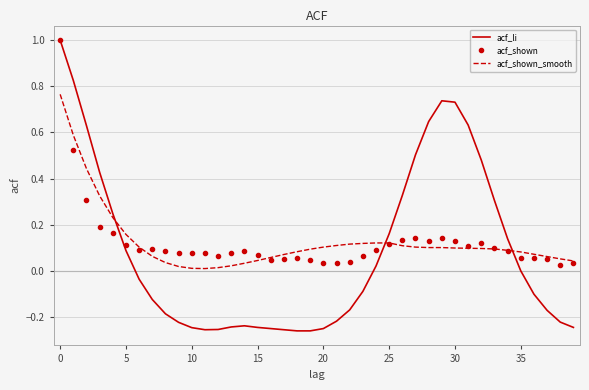

How many times do acf_shown_smooth and acf_li cross each other?

3